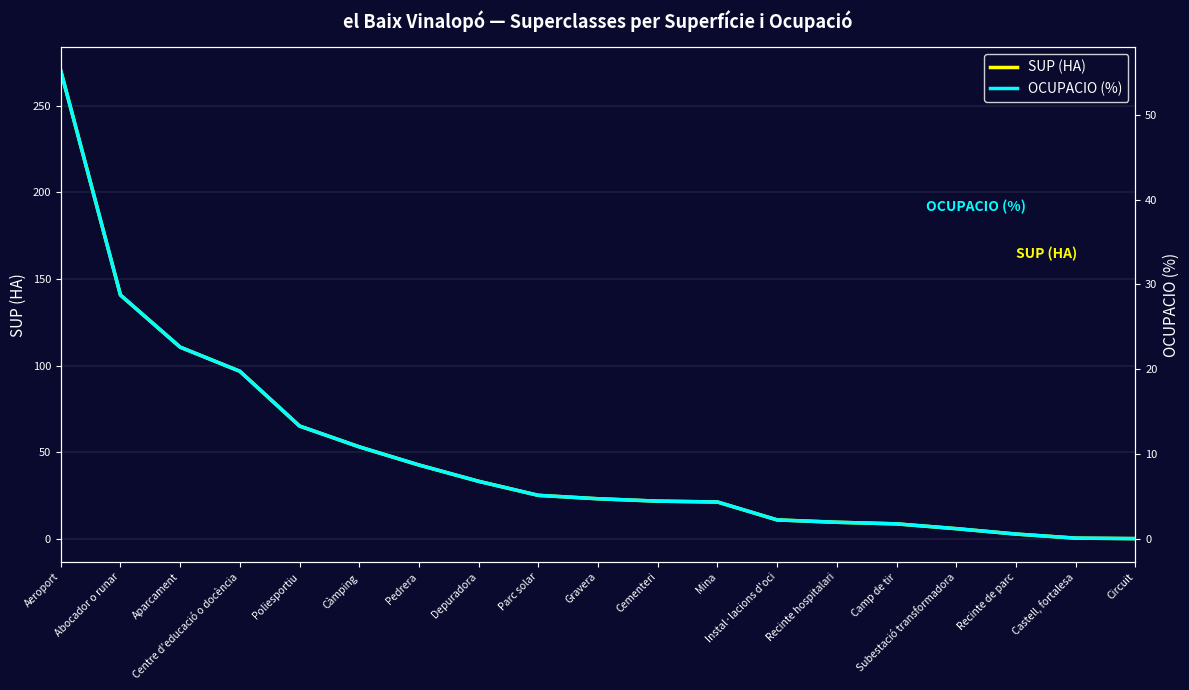

Does the chart display data point markers on the line(s)?

No